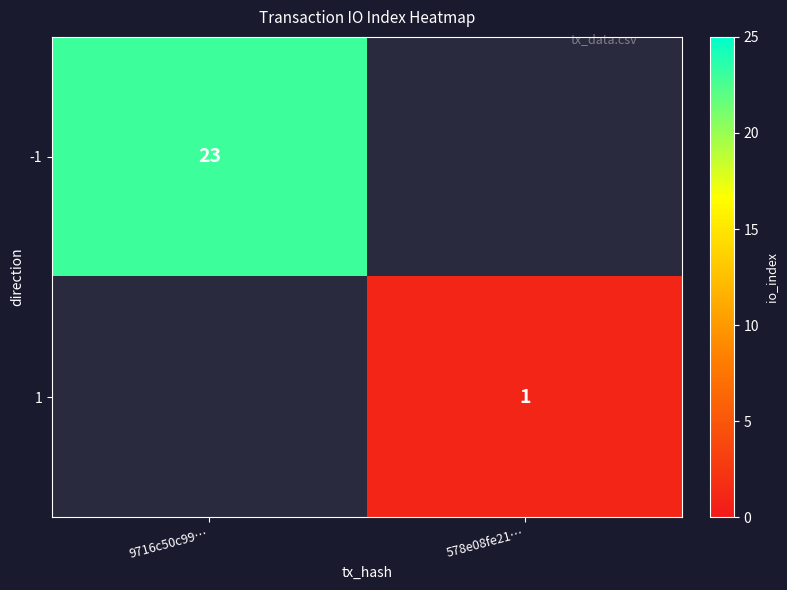

What is the lowest value of the -1 series?

23.0